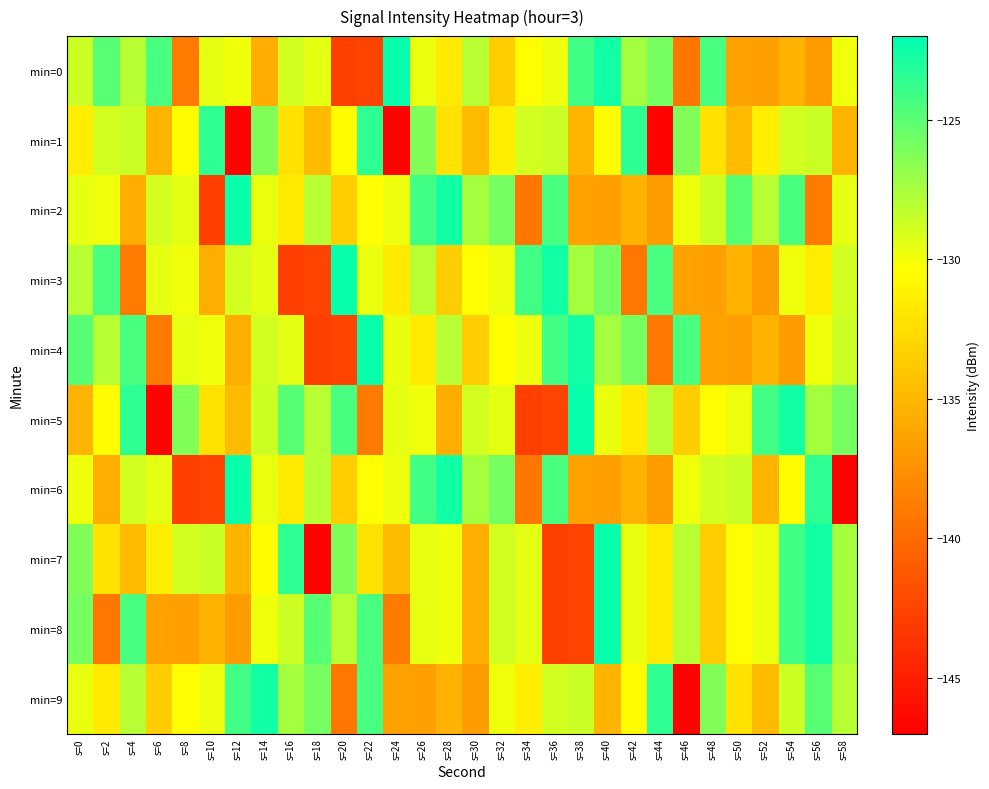

At which category does the chart reach its peak across all series?

s=24